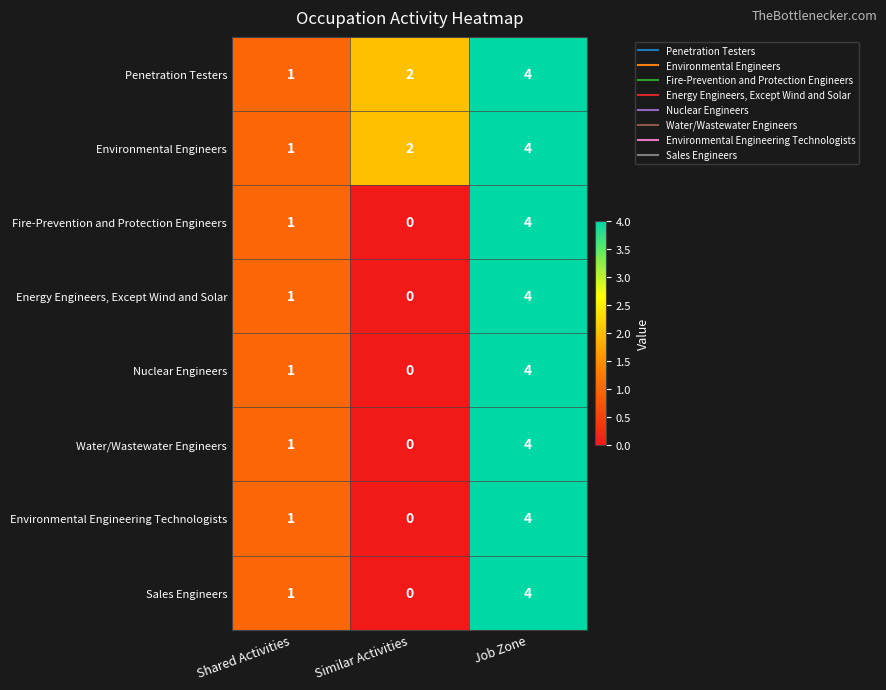

At which label is Environmental Engineers closest to 2?

Similar Activities